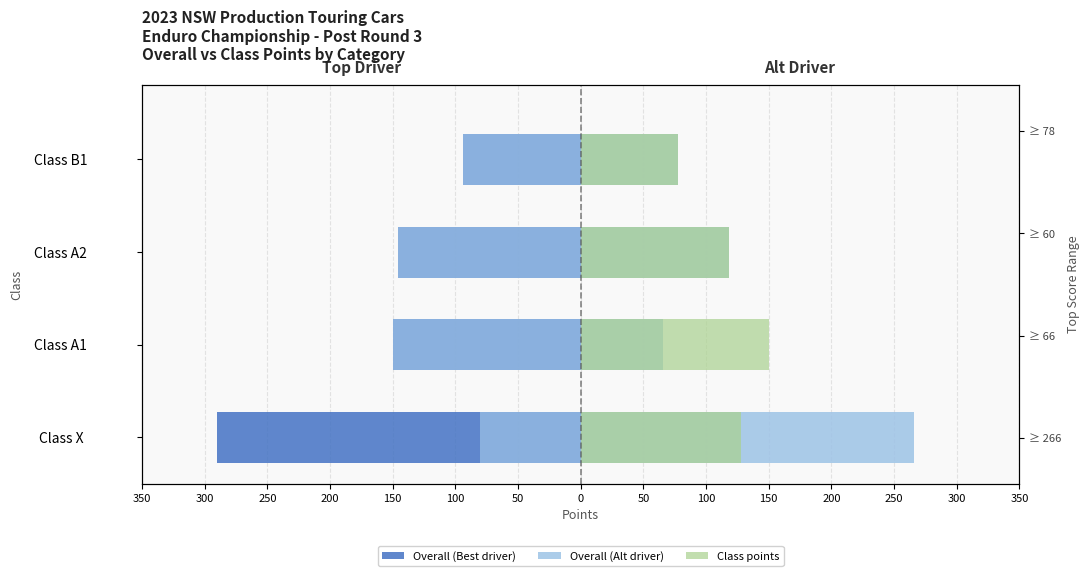

What is the smallest value displayed?

-290